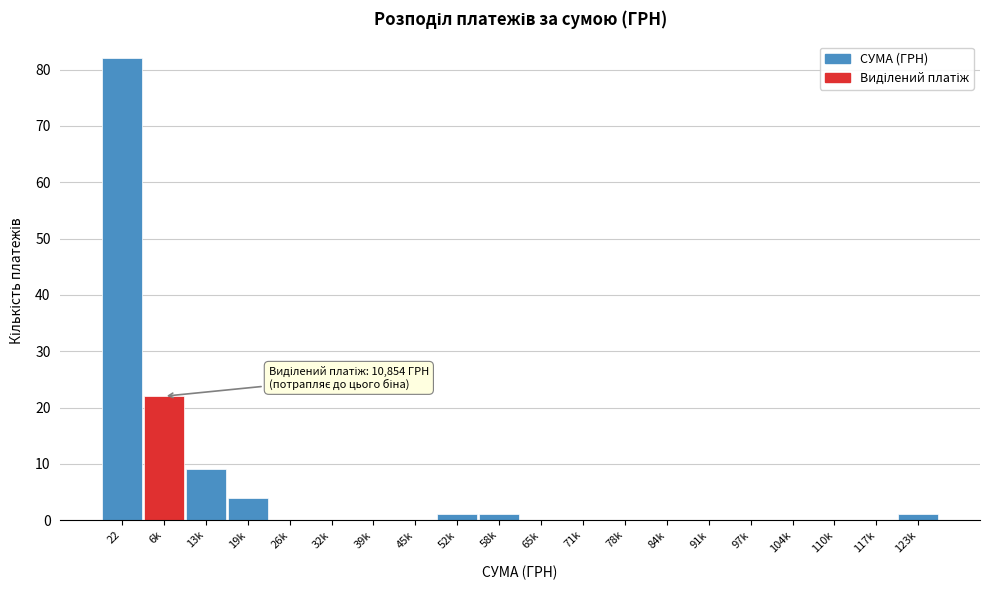

Reading left to right, list all the values displayed in this chart.

22=82	6k=22	13k=9	19k=4	26k=0	32k=0	39k=0	45k=0	52k=1	58k=1	65k=0	71k=0	78k=0	84k=0	91k=0	97k=0	104k=0	110k=0	117k=0	123k=1